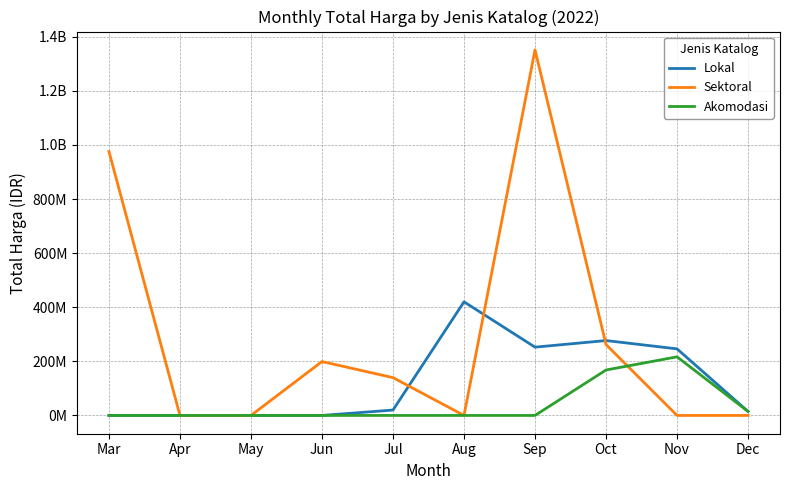

Which series has the largest total across all categories?

Sektoral